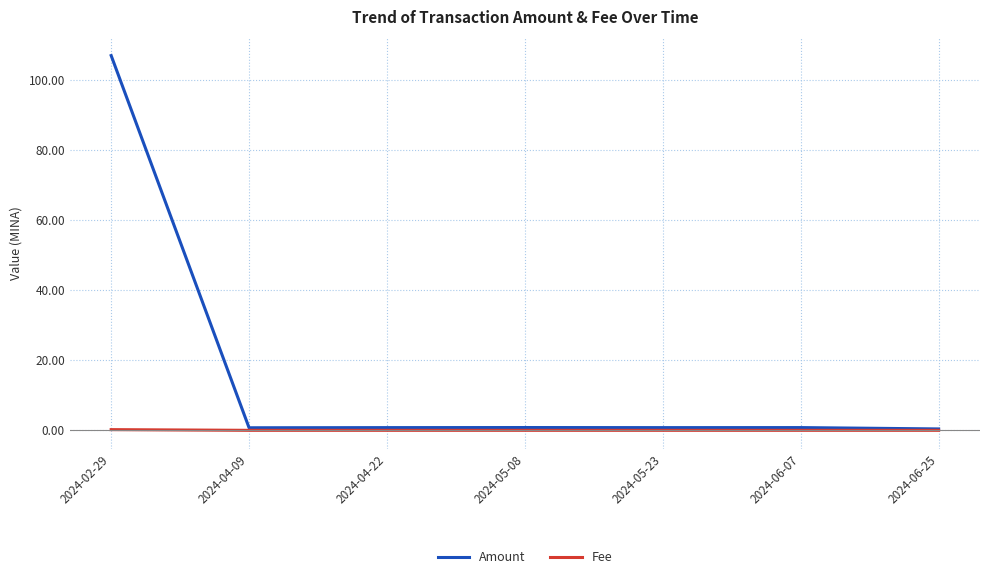

What is the greatest value displayed?

107.1